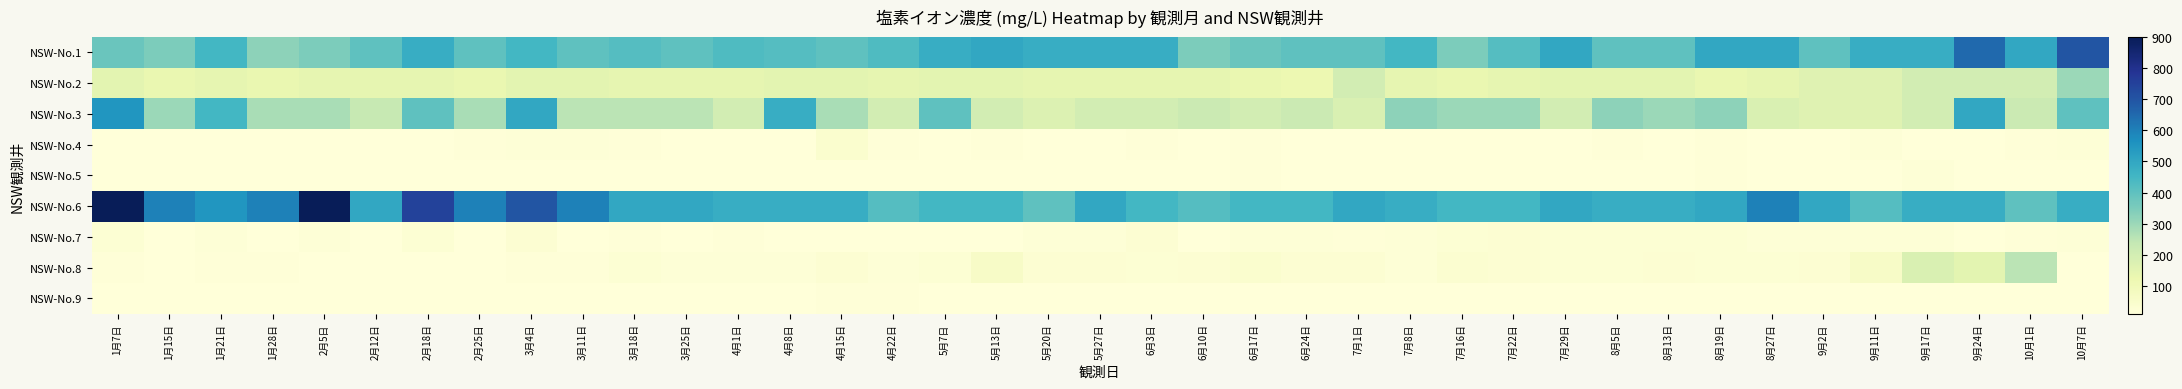

How many data points does each series have?

39